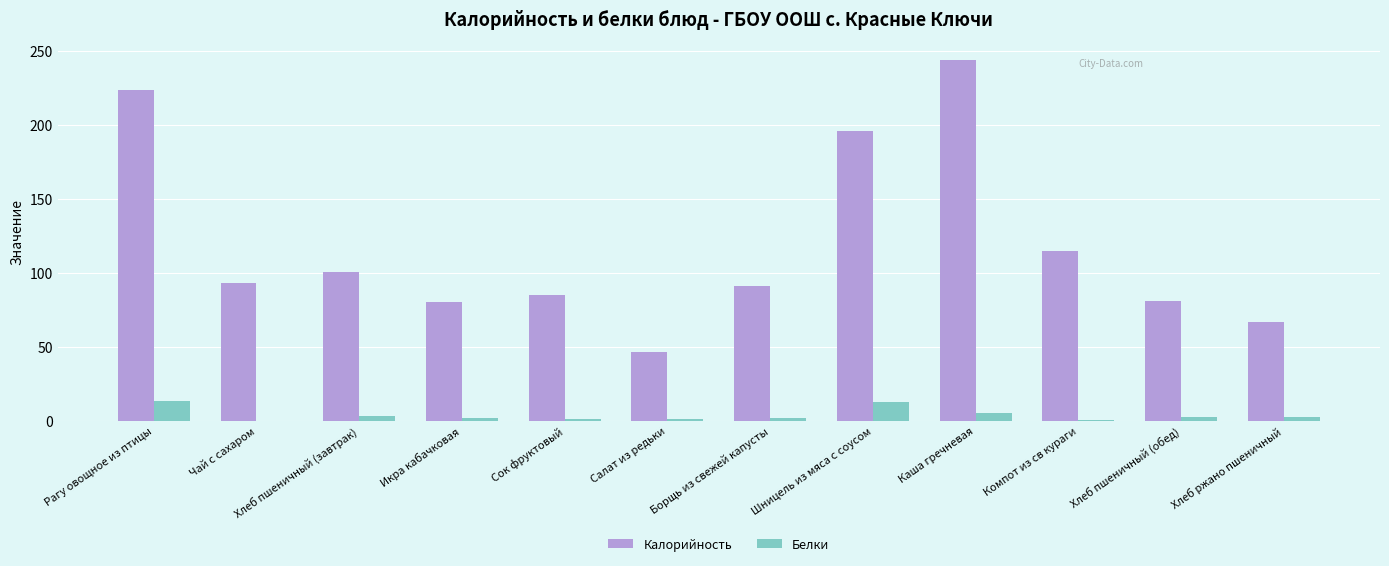

Between Рагу овощное из птицы and Салат из редьки, which series saw the biggest shift?

Калорийность